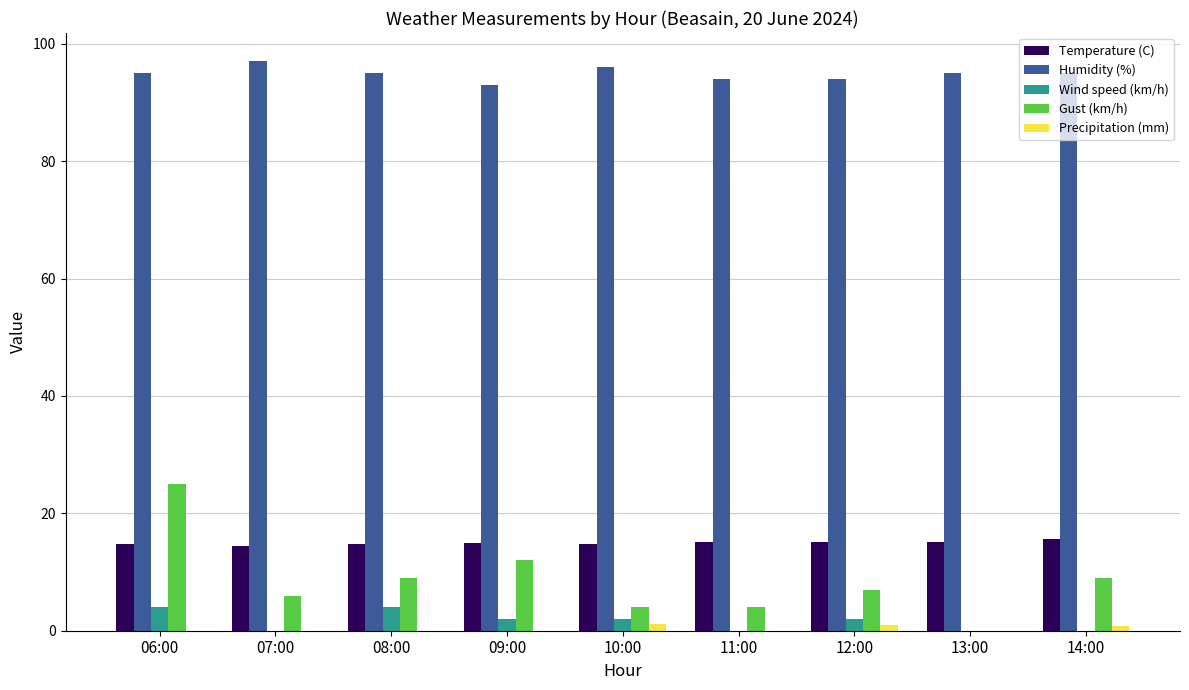

What is the sum of all Temperature (C) values?

134.6